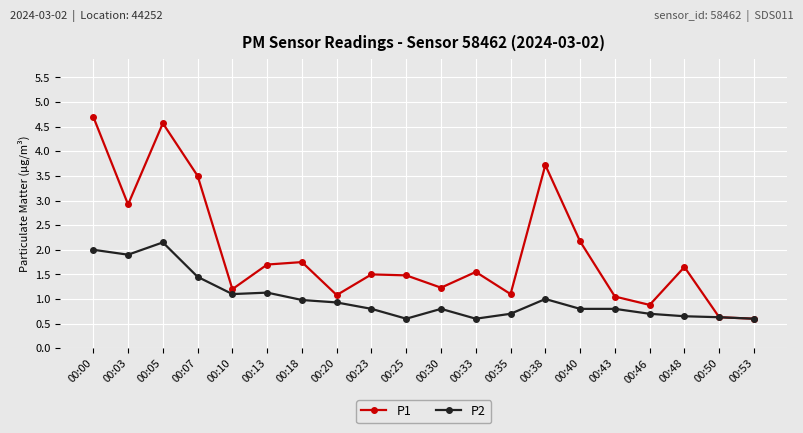

The value of P2 at 00:23 is 0.5. True or false?

False